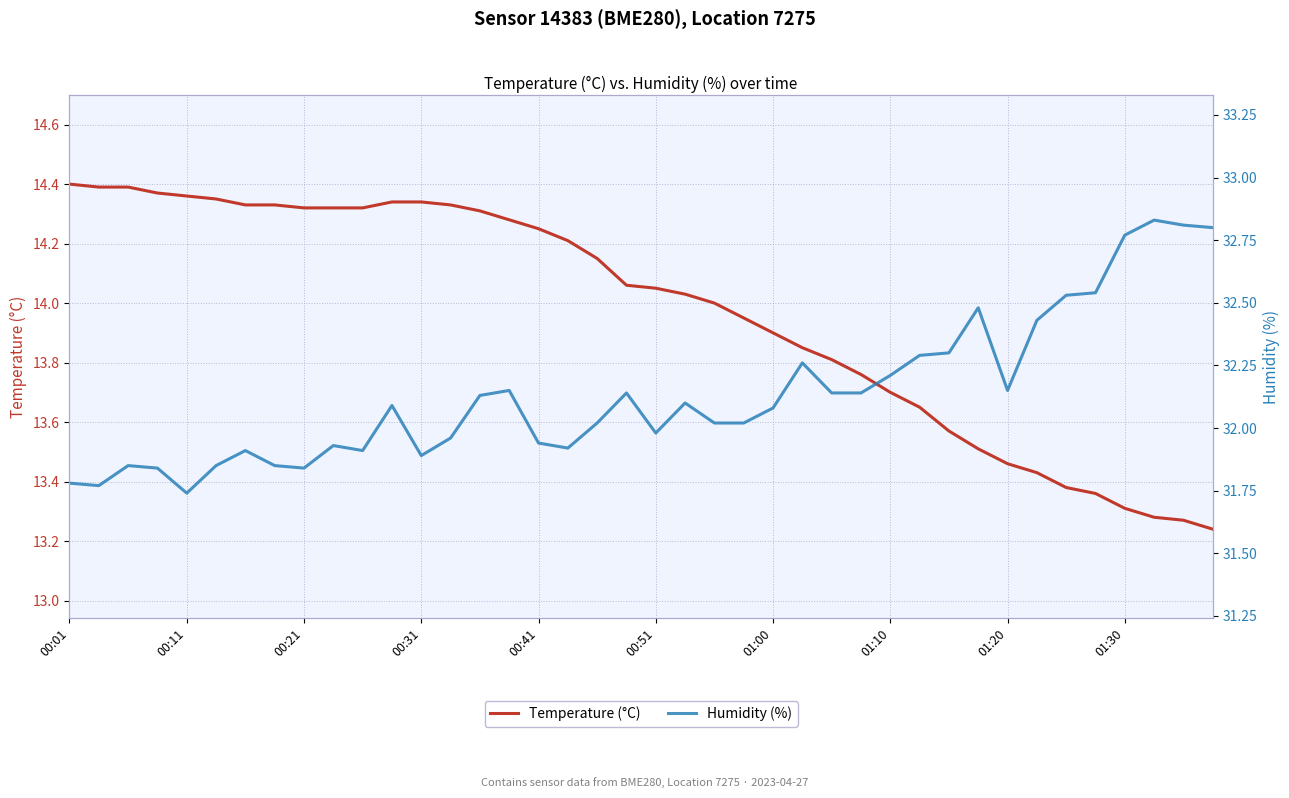

Which category has the lowest value in the Temperature (°C) series?

39